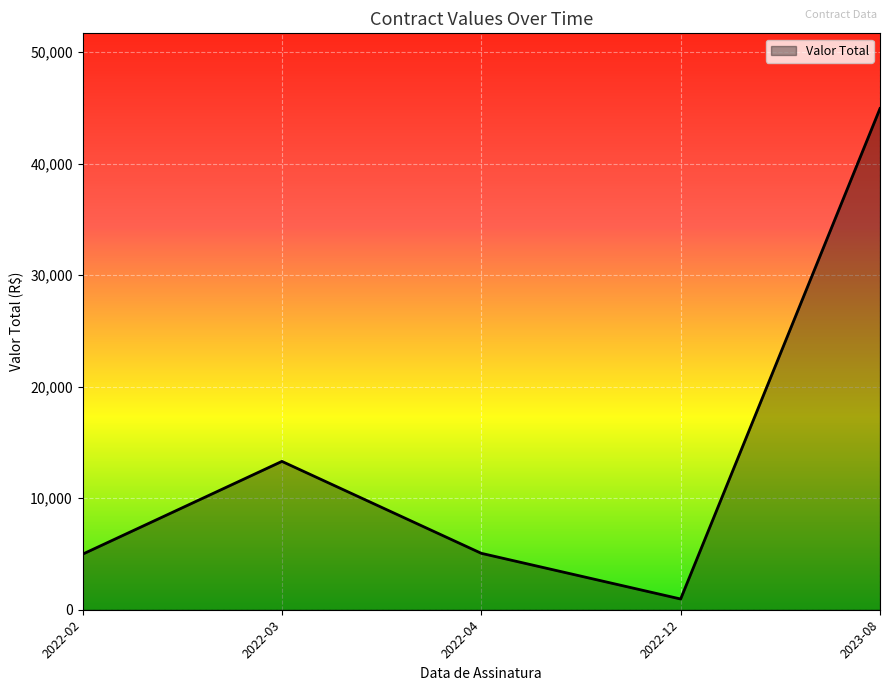

Where is the first local maximum?

2022-03